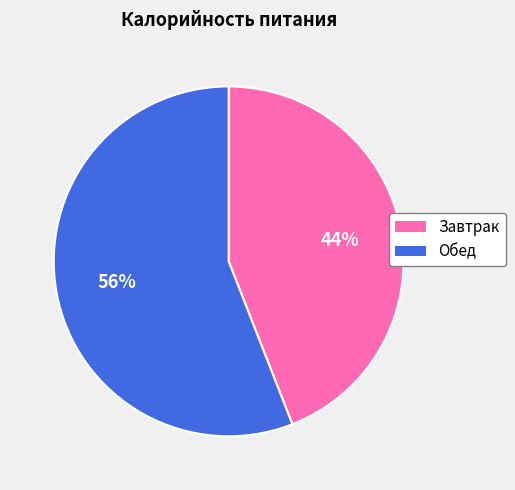

What is the largest slice in the pie chart?

Обед